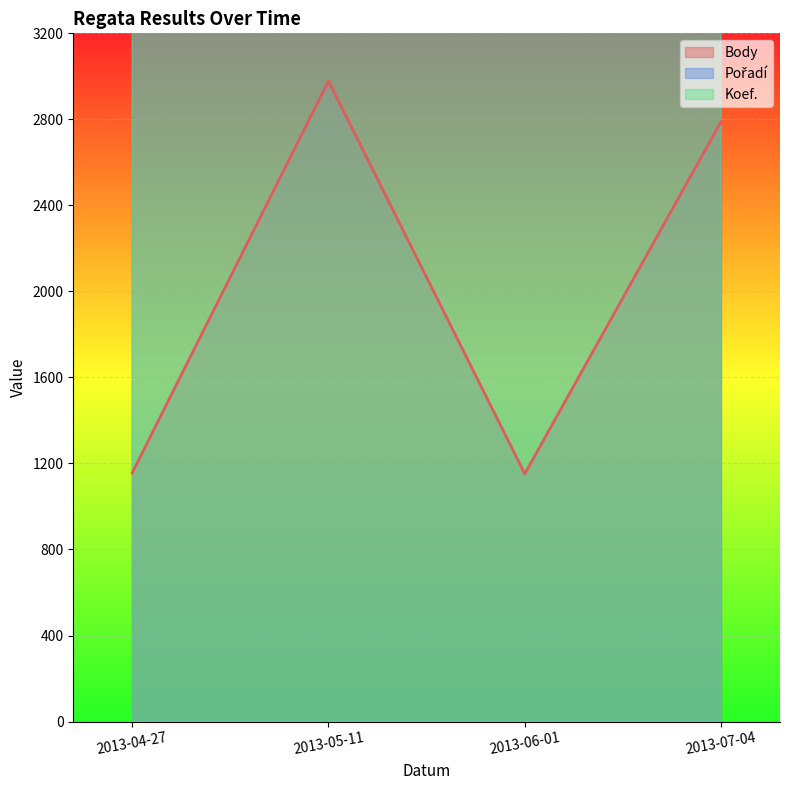

How many interior local peaks does the Body series have?

1